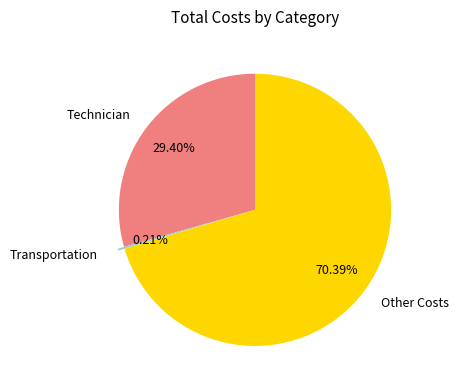

Which has a higher value, Other Costs or Technician?

Other Costs